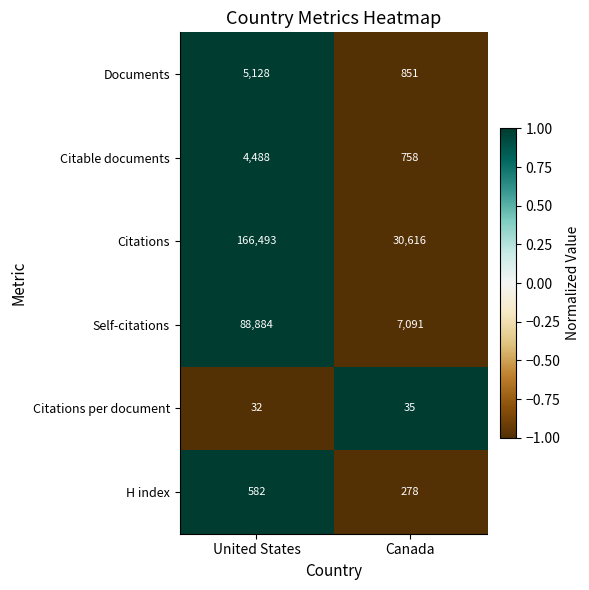

Reading left to right, extract all data points from this chart.

Documents: 5128	851
Citable documents: 4488	758
Citations: 166493	30616
Self-citations: 88884	7091
Citations per document: 32	35
H index: 582	278